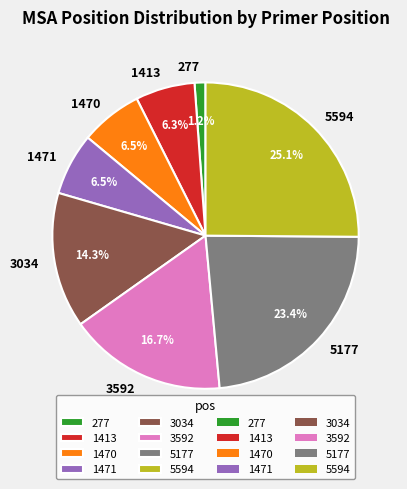

What percentage is the 5594 slice, to the nearest percent?

25%